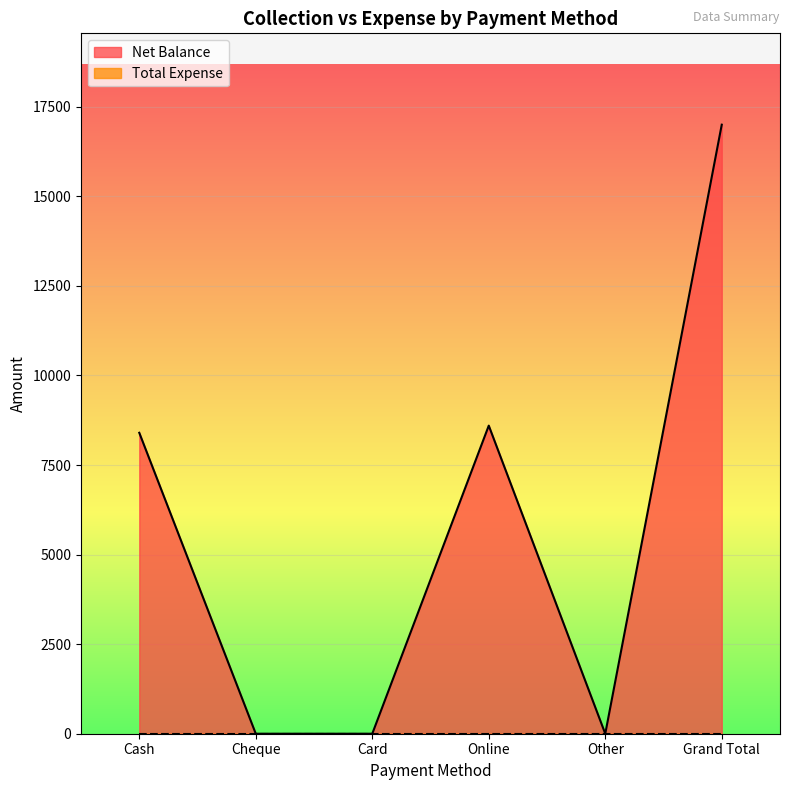

Reading right to left, list all the values displayed in this chart.

Grand Total=17000	Other=0	Online=8600	Card=0	Cheque=0	Cash=8400